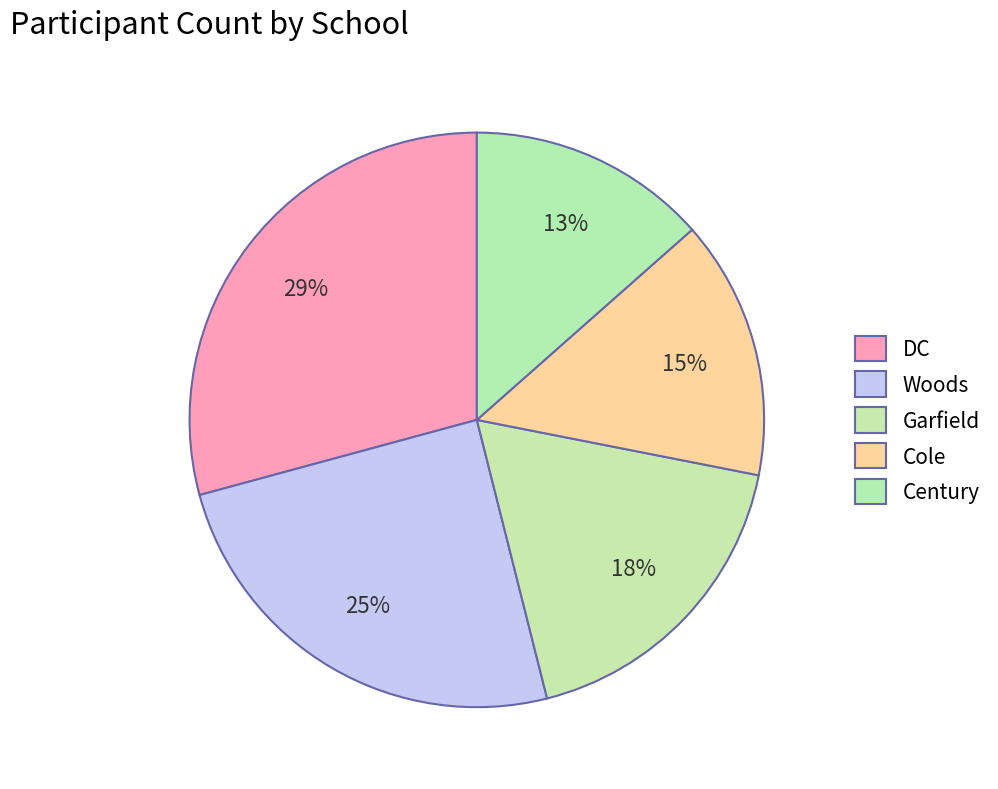

Combined, what portion of the pie is DC and Century?

42.7%